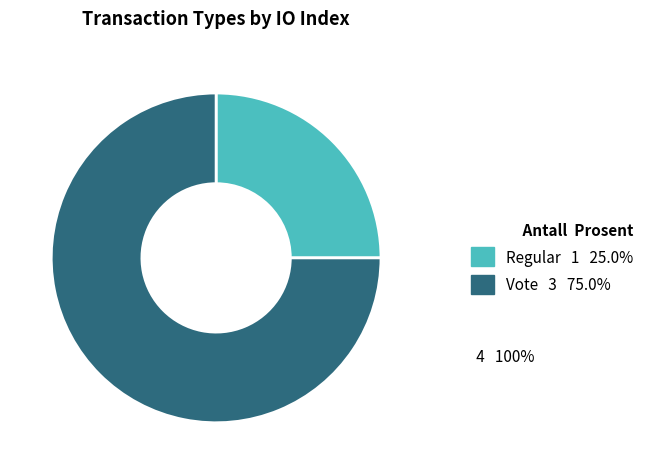

Is there any slice that represents more than half of the pie?

Yes